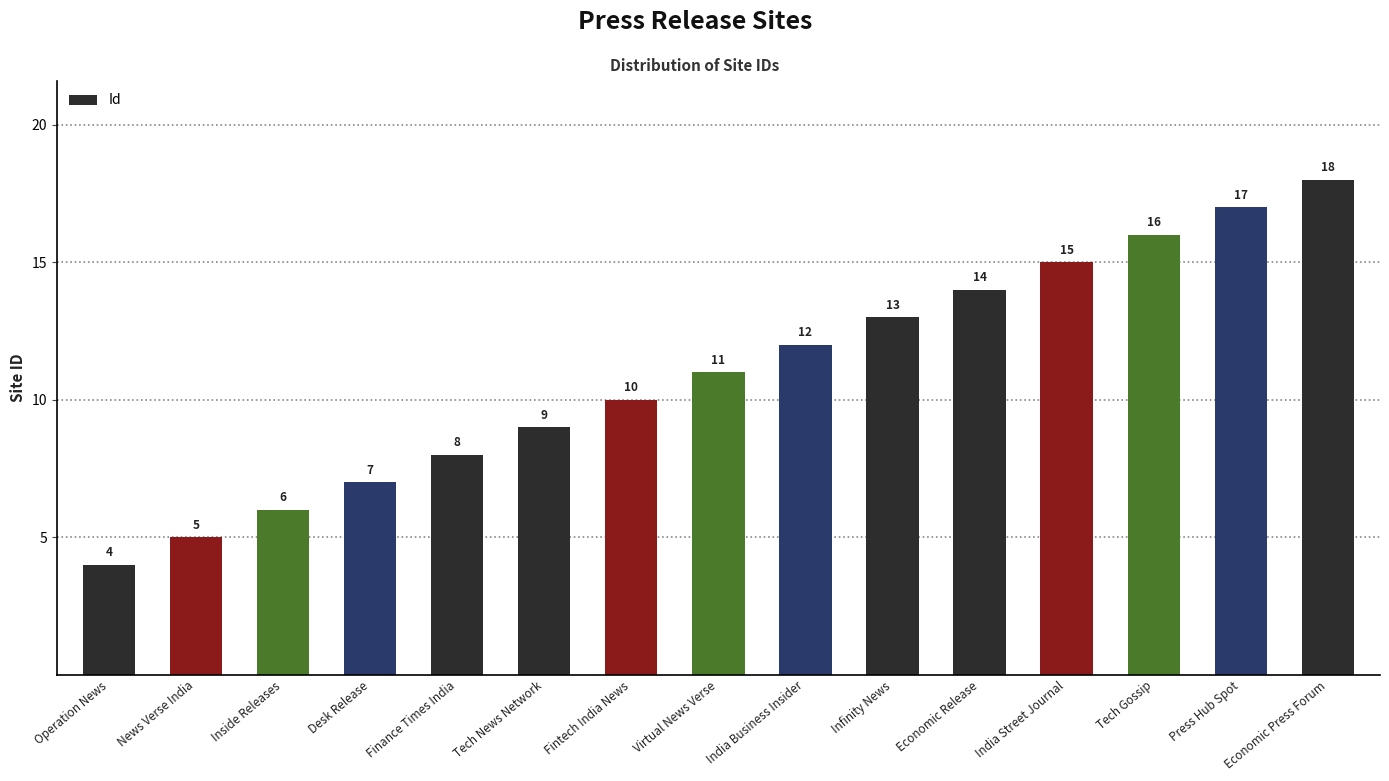

What is the greatest value displayed?

18